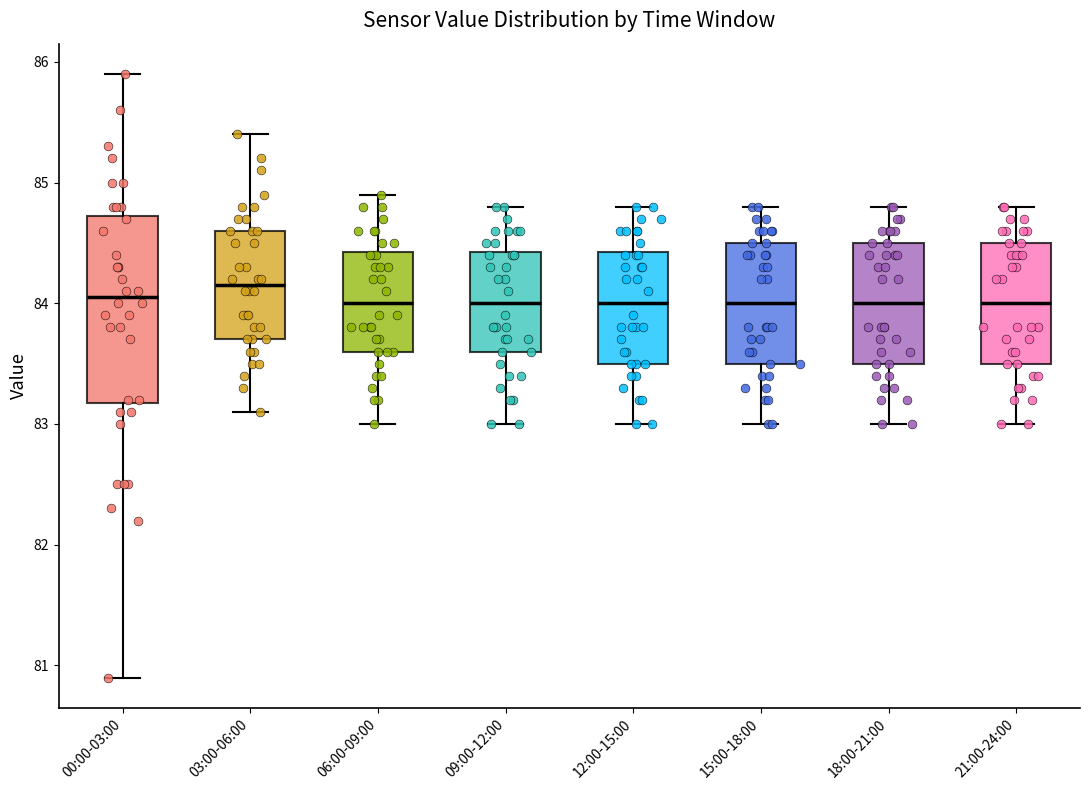

Which box's median line is the highest?

03:00-06:00